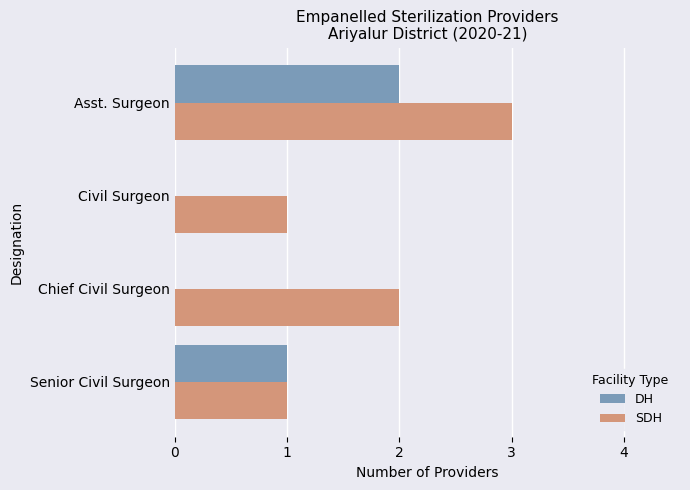

Which category has the highest value in the DH series?

Asst. Surgeon